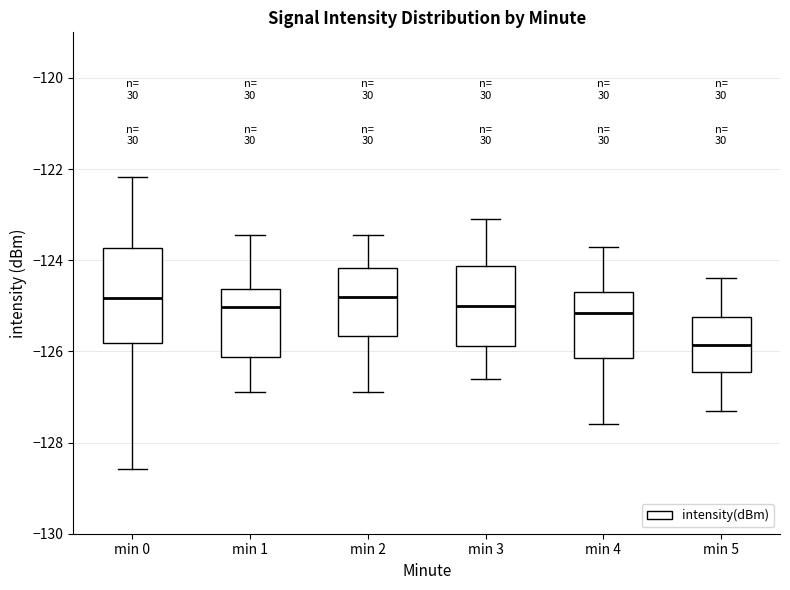

Reading left to right, read every box against the y-axis: the position of its median line, the range the box covers, and the ends of its whiskers. The values are not printed on the chart, so give them approximately, as read against the axis.

min 0: median -124.8, box -125.8 to -123.8, whiskers -128.6 to -122.2
min 1: median -125.0, box -126.2 to -124.6, whiskers -126.8 to -123.4
min 2: median -124.8, box -125.6 to -124.2, whiskers -126.8 to -123.4
min 3: median -125.0, box -125.8 to -124.2, whiskers -126.6 to -123.0
min 4: median -125.2, box -126.2 to -124.6, whiskers -127.6 to -123.6
min 5: median -125.8, box -126.4 to -125.2, whiskers -127.2 to -124.4